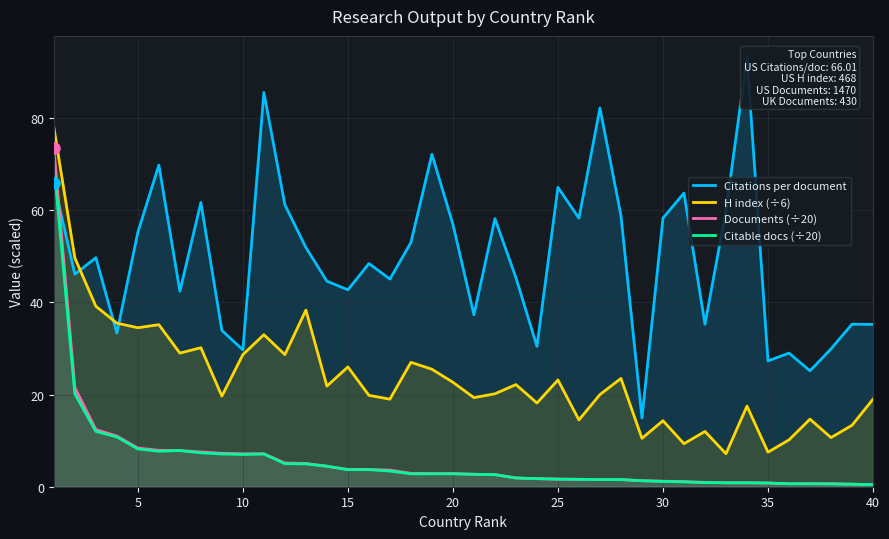

Which series has the largest range (max minus min)?

Citations per document